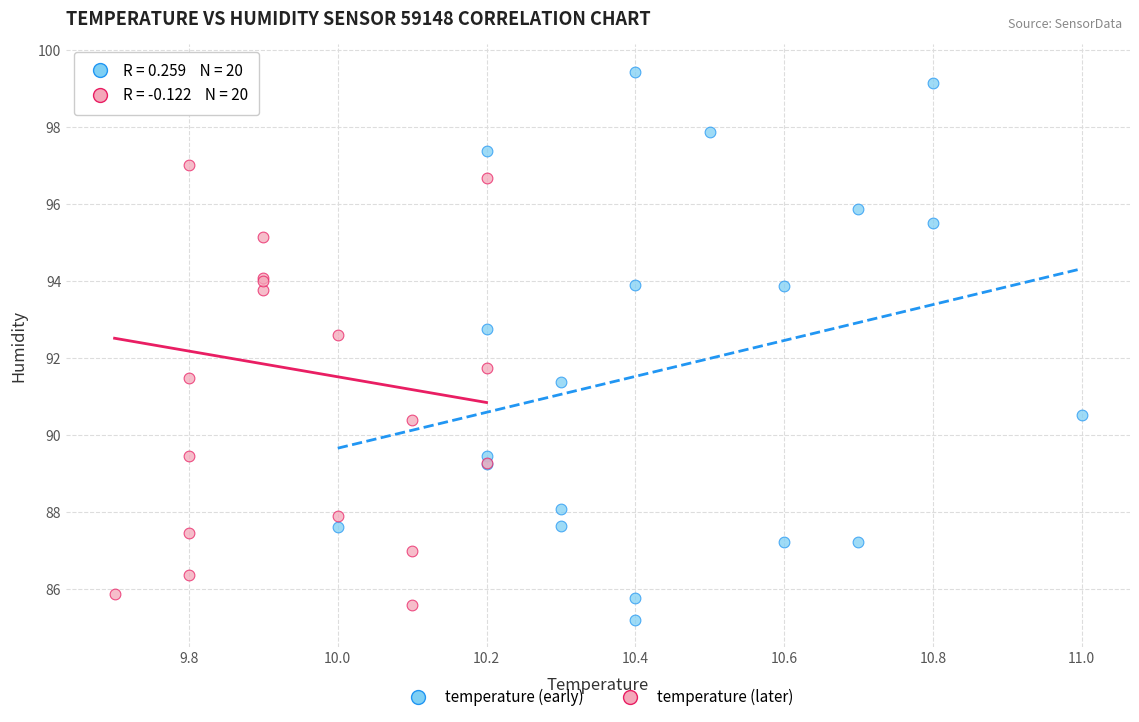

Which series contains the lowest Y value?

temperature (early)